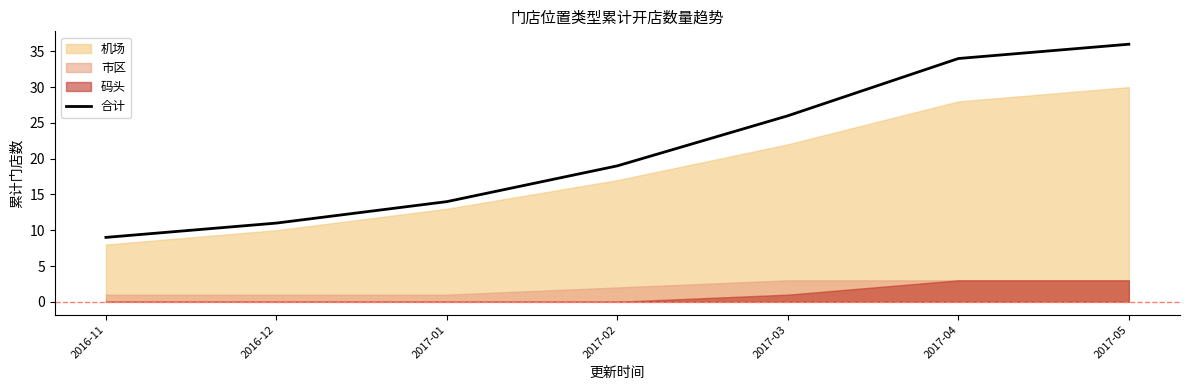

What is the value of the 7th point from the left?

36